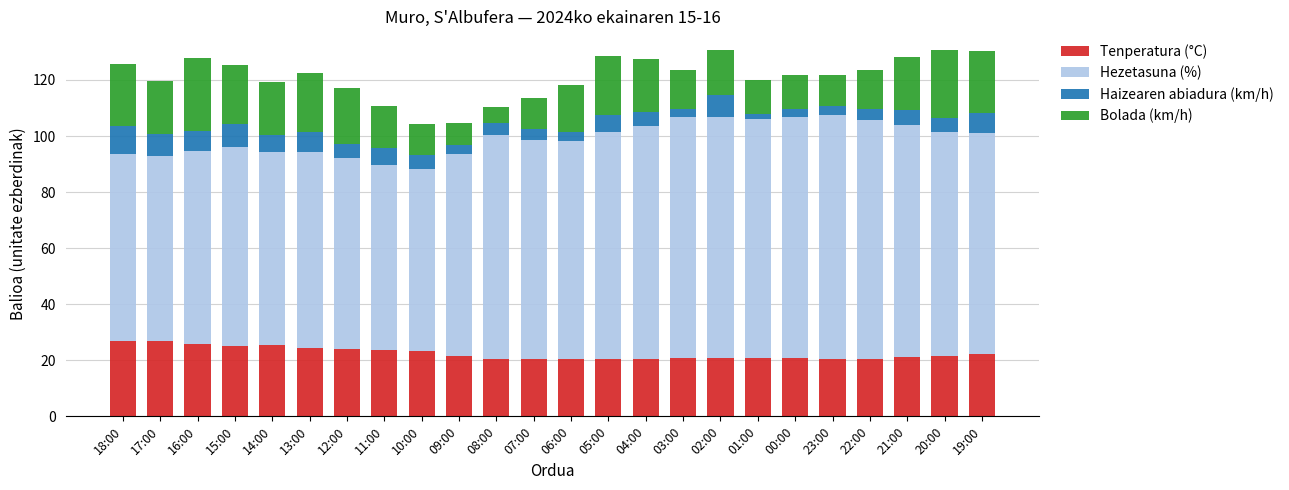

What is the total value across all series at 06:00?

118.3